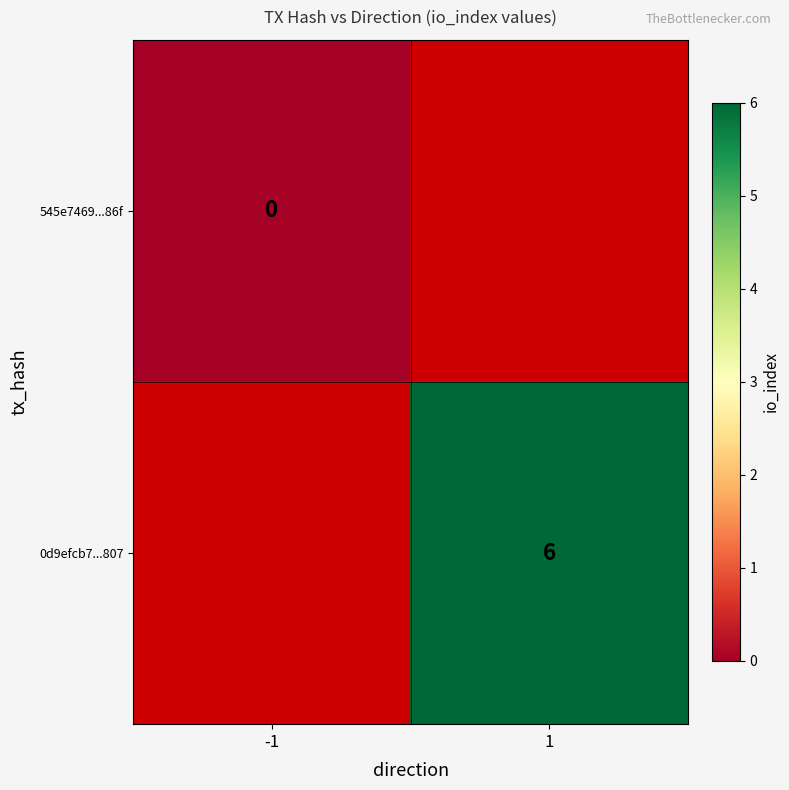

True or false: 0d9efcb7...807 has a value of 3 at 1.

False